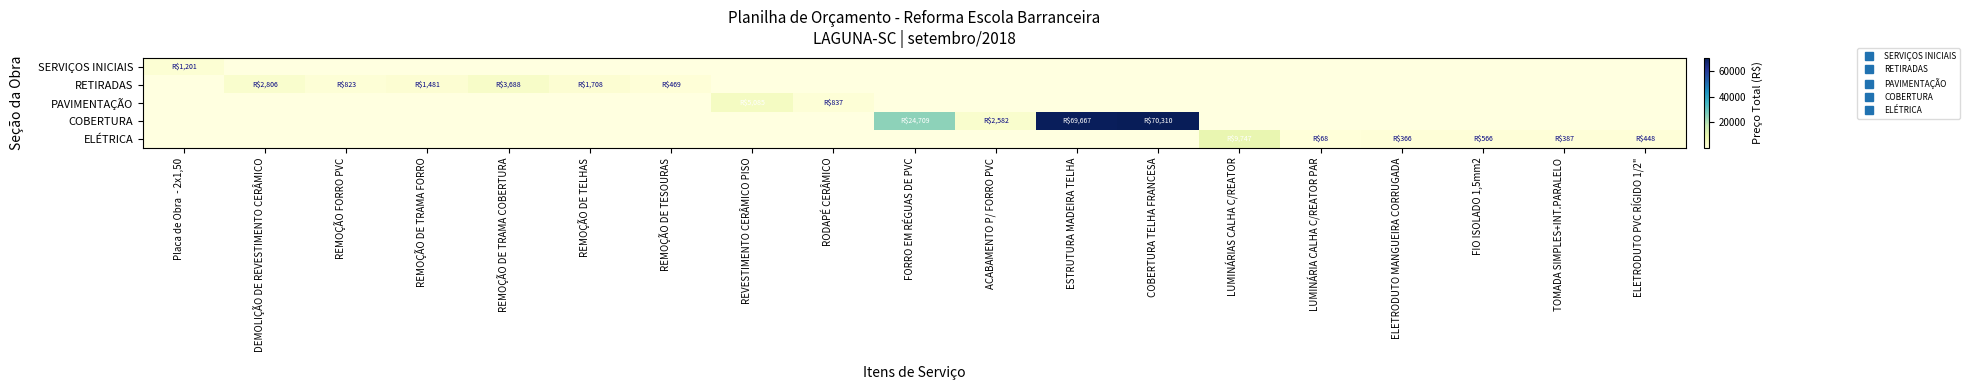

Which label corresponds to the largest value in the chart?

COBERTURA TELHA FRANCESA